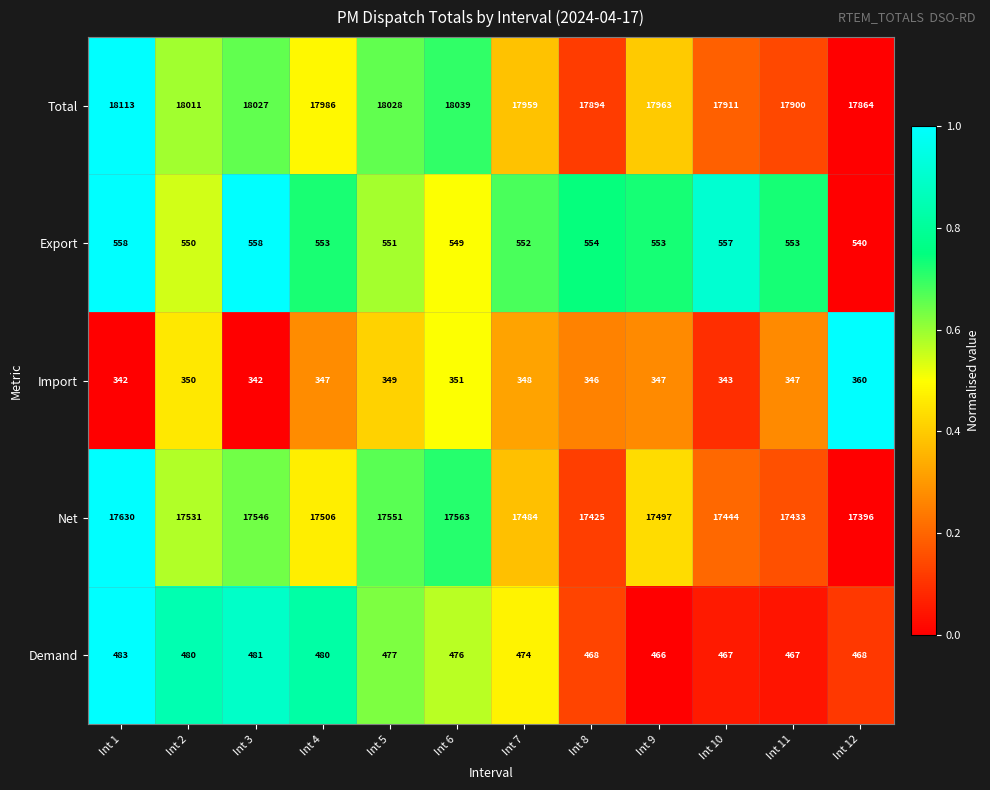

Which series has the largest range (max minus min)?

Total